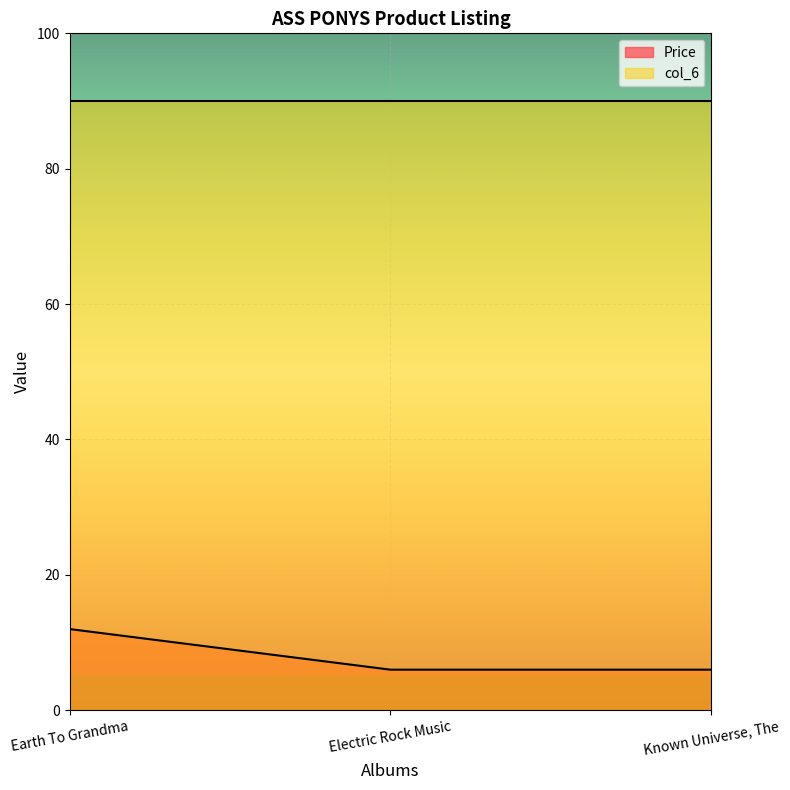

The chart shows a value of 6.0 at Electric Rock Music. True or false?

True